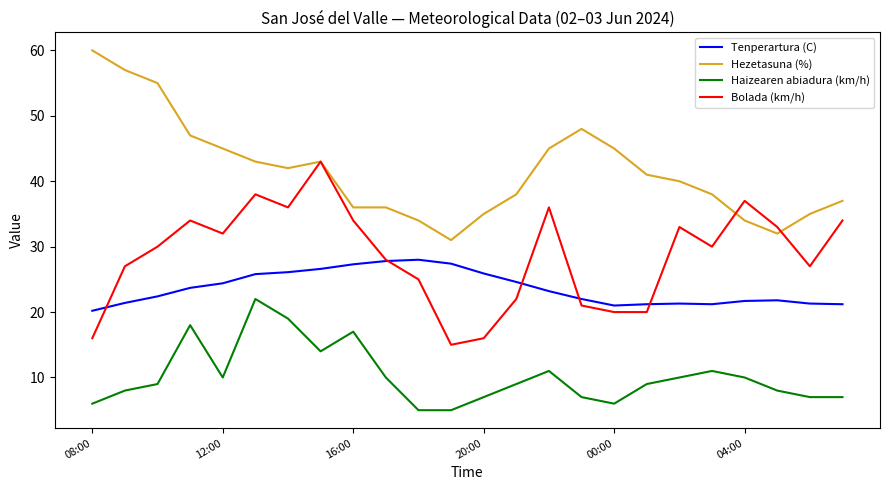

True or false: Tenperartura (C) has more than 1 points higher than both neighbors.

True